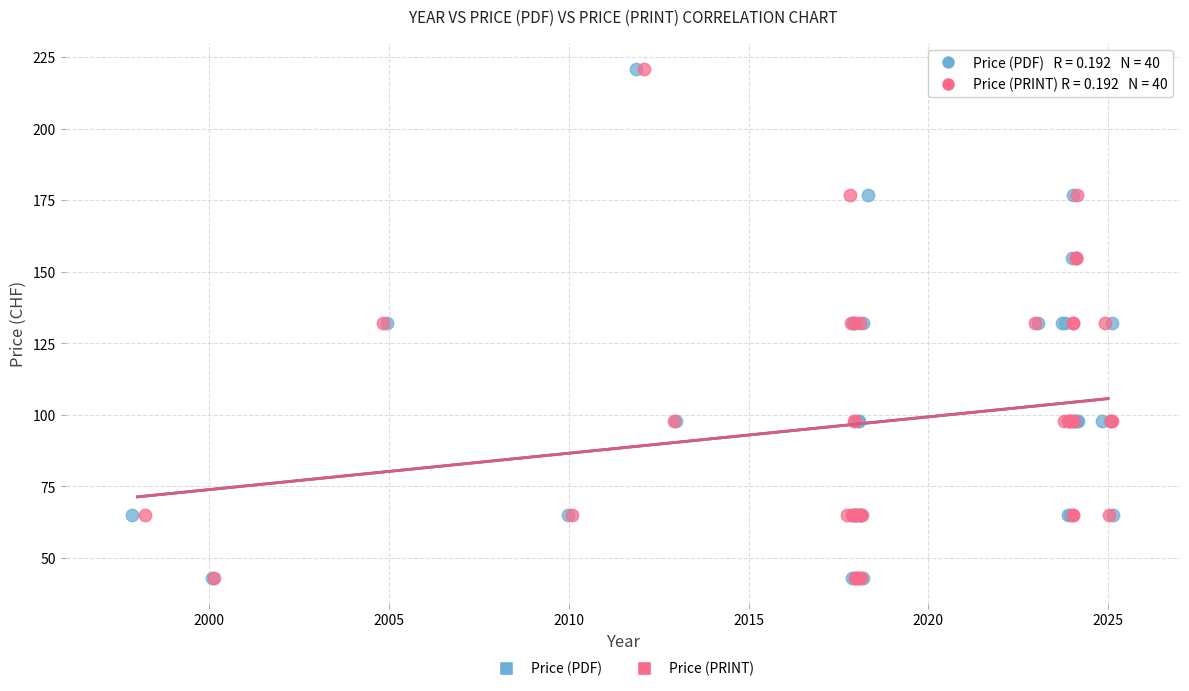

What are all the series names shown in the legend?

Price (PDF), Price (PRINT)